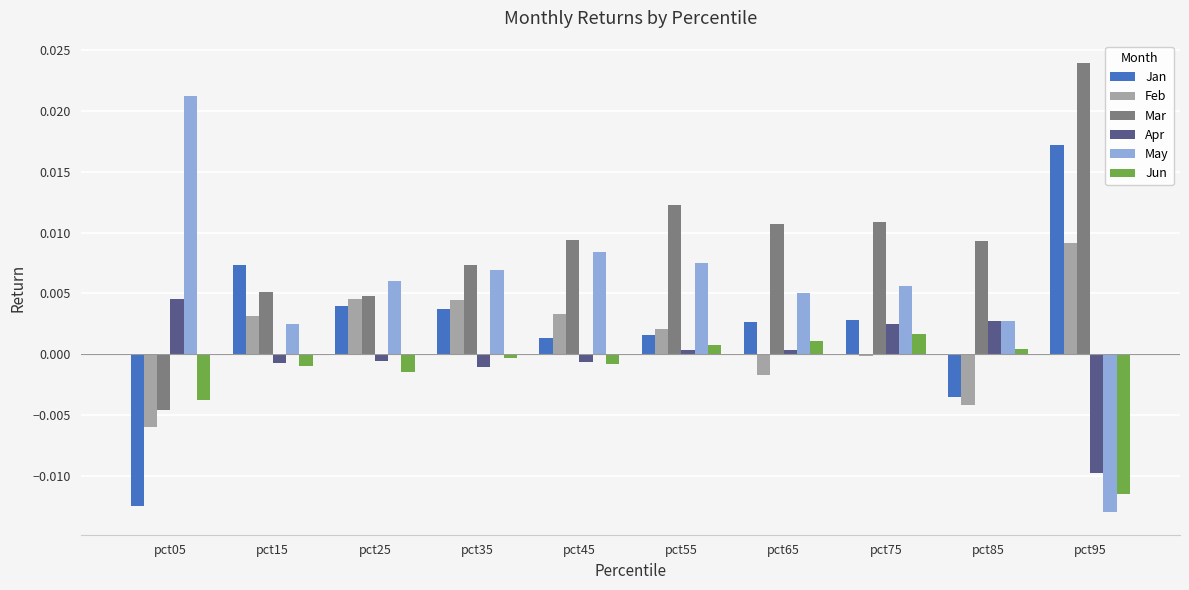

Is the value of May at pct75 greater than the value of Feb at pct85?

Yes